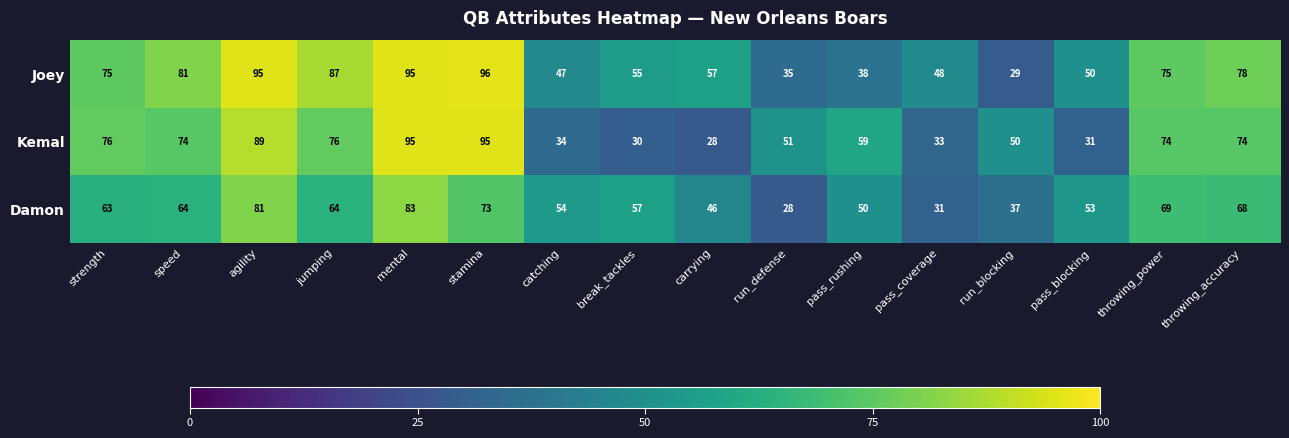

True or false: Damon has a value of 33 at throwing_power.

False